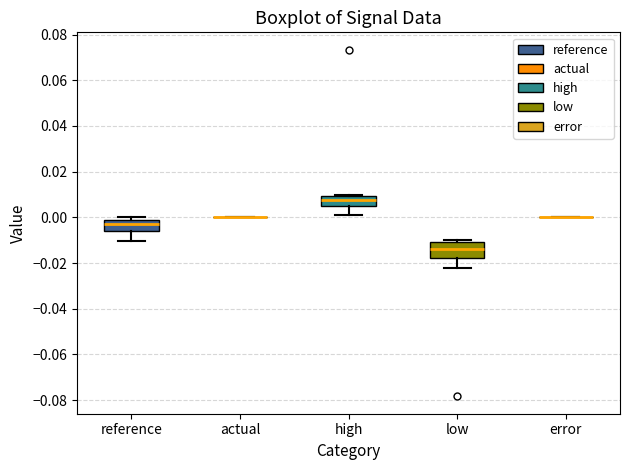

Reading left to right, read every box against the y-axis: the position of its median line, the range the box covers, and the ends of its whiskers. The values are not printed on the chart, so give them approximately, as read against the axis.

reference: median -0.004, box -0.006 to -0.002, whiskers -0.010 to 0.000
actual: box collapsed to a line at 0.000, whiskers 0.000 to 0.000
high: median 0.008, box 0.004 to 0.010, whiskers 0.000 to 0.010
low: median -0.014, box -0.018 to -0.010, whiskers -0.022 to -0.010 (just above the box's upper edge)
error: box collapsed to a line at 0.000, whiskers 0.000 to 0.000